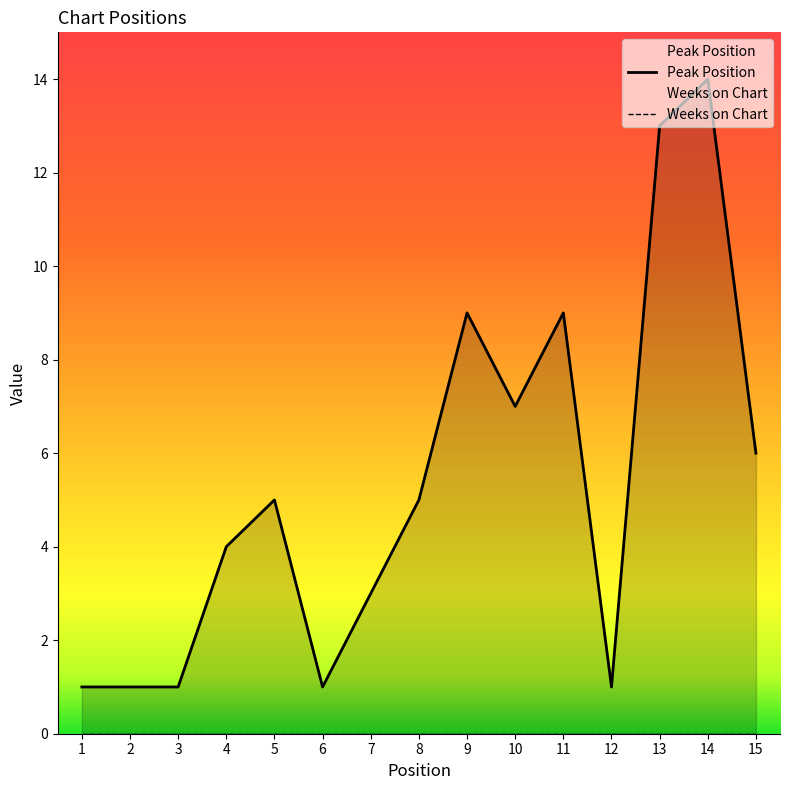

What is the value of the 7th point from the left?

3